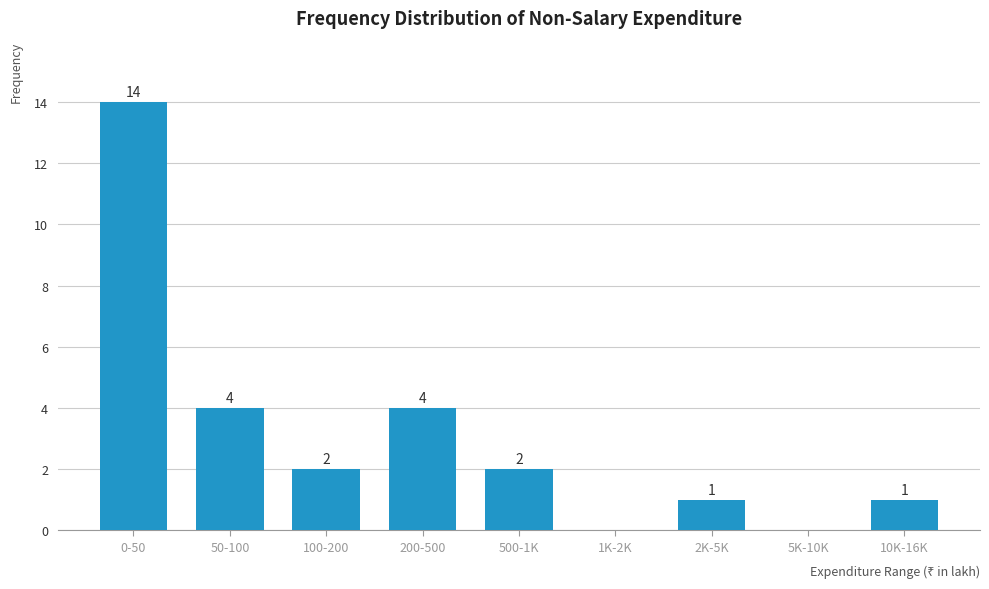

Reading left to right, list all the values displayed in this chart.

0-50=14	50-100=4	100-200=2	200-500=4	500-1K=2	1K-2K=0	2K-5K=1	5K-10K=0	10K-16K=1